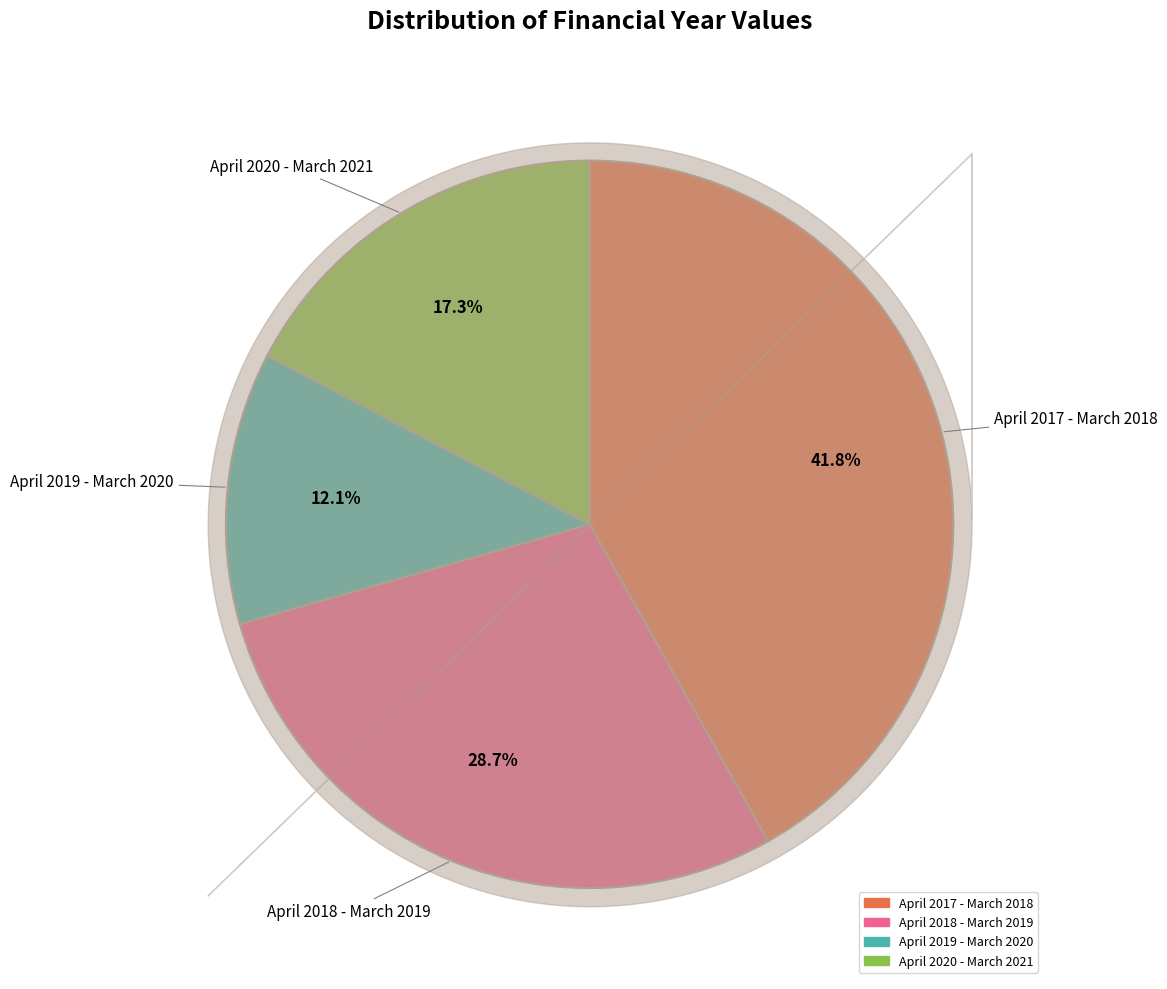

What is the ratio of the value at April 2019 - March 2020 to the value at April 2020 - March 2021?

0.7